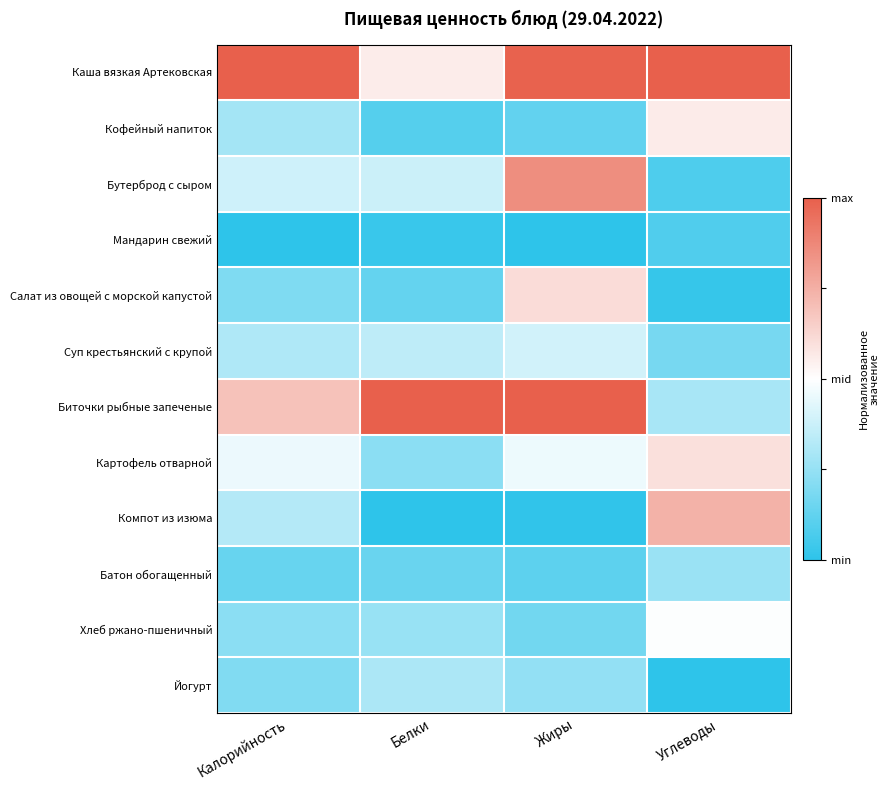

How many distinct data groups are displayed?

12